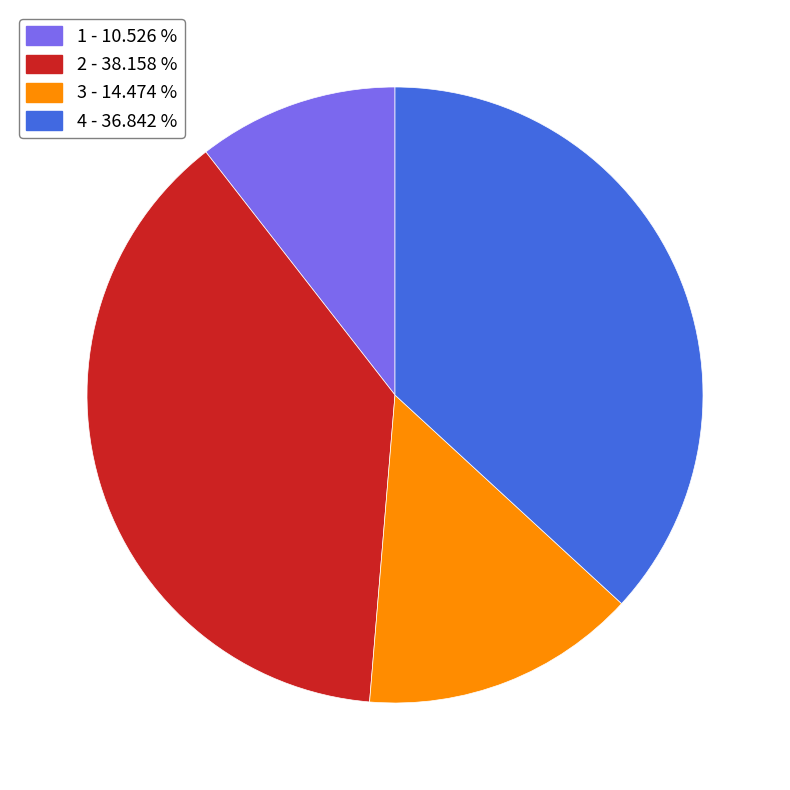

What is the smallest slice in the pie chart?

1